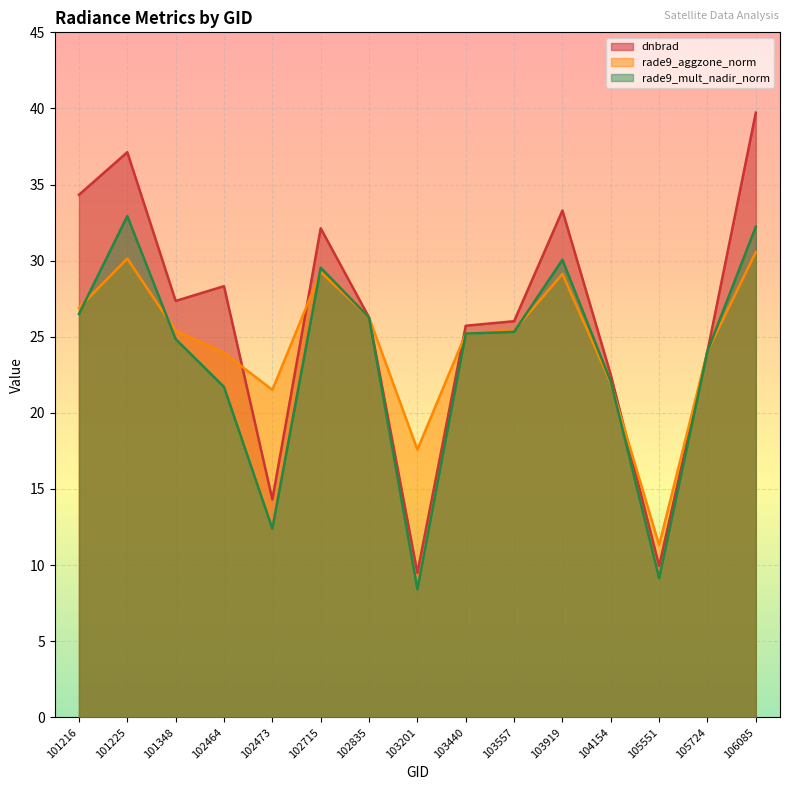

Where does the rade9_aggzone_norm series first go above 25?

101216